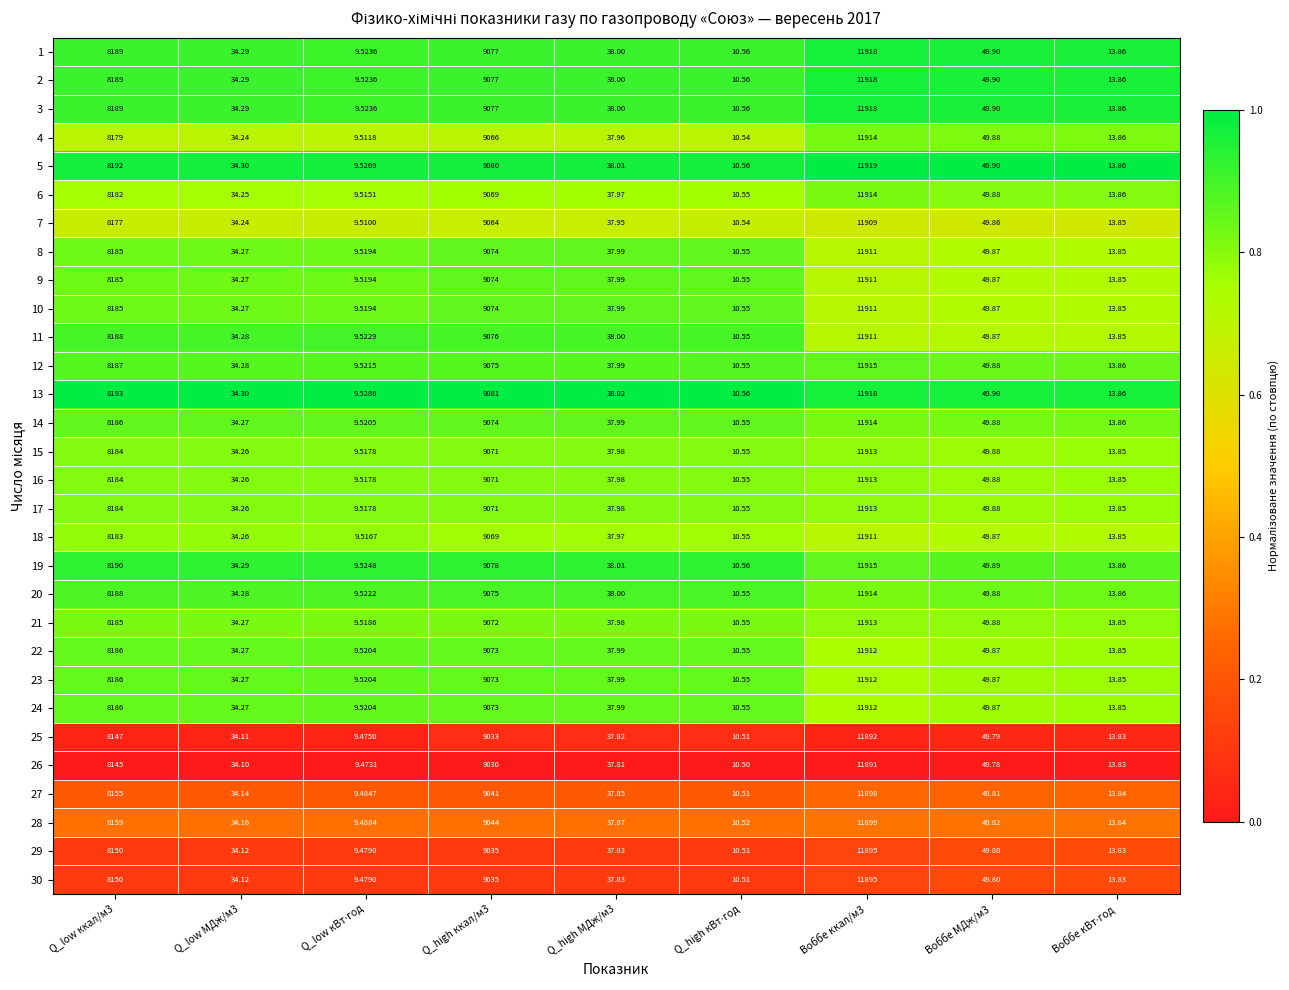

Reading left to right, what are all the values shown in this chart?

1: Q_low ккал/м3=8189.0	Q_low МДж/м3=34.3	Q_low кВт⋅год=9.5	Q_high ккал/м3=9077.0	Q_high МДж/м3=38.0	Q_high кВт⋅год=10.6	Воббе ккал/м3=11918.0	Воббе МДж/м3=49.9	Воббе кВт⋅год=13.9
2: Q_low ккал/м3=8189.0	Q_low МДж/м3=34.3	Q_low кВт⋅год=9.5	Q_high ккал/м3=9077.0	Q_high МДж/м3=38.0	Q_high кВт⋅год=10.6	Воббе ккал/м3=11918.0	Воббе МДж/м3=49.9	Воббе кВт⋅год=13.9
3: Q_low ккал/м3=8189.0	Q_low МДж/м3=34.3	Q_low кВт⋅год=9.5	Q_high ккал/м3=9077.0	Q_high МДж/м3=38.0	Q_high кВт⋅год=10.6	Воббе ккал/м3=11918.0	Воббе МДж/м3=49.9	Воббе кВт⋅год=13.9
4: Q_low ккал/м3=8179.0	Q_low МДж/м3=34.2	Q_low кВт⋅год=9.5	Q_high ккал/м3=9066.0	Q_high МДж/м3=38.0	Q_high кВт⋅год=10.5	Воббе ккал/м3=11914.0	Воббе МДж/м3=49.9	Воббе кВт⋅год=13.9
5: Q_low ккал/м3=8192.0	Q_low МДж/м3=34.3	Q_low кВт⋅год=9.5	Q_high ккал/м3=9080.0	Q_high МДж/м3=38.0	Q_high кВт⋅год=10.6	Воббе ккал/м3=11919.0	Воббе МДж/м3=49.9	Воббе кВт⋅год=13.9
6: Q_low ккал/м3=8182.0	Q_low МДж/м3=34.2	Q_low кВт⋅год=9.5	Q_high ккал/м3=9069.0	Q_high МДж/м3=38.0	Q_high кВт⋅год=10.6	Воббе ккал/м3=11914.0	Воббе МДж/м3=49.9	Воббе кВт⋅год=13.9
7: Q_low ккал/м3=8177.0	Q_low МДж/м3=34.2	Q_low кВт⋅год=9.5	Q_high ккал/м3=9064.0	Q_high МДж/м3=38.0	Q_high кВт⋅год=10.5	Воббе ккал/м3=11909.0	Воббе МДж/м3=49.9	Воббе кВт⋅год=13.8
8: Q_low ккал/м3=8185.0	Q_low МДж/м3=34.3	Q_low кВт⋅год=9.5	Q_high ккал/м3=9074.0	Q_high МДж/м3=38.0	Q_high кВт⋅год=10.6	Воббе ккал/м3=11911.0	Воббе МДж/м3=49.9	Воббе кВт⋅год=13.8
9: Q_low ккал/м3=8185.0	Q_low МДж/м3=34.3	Q_low кВт⋅год=9.5	Q_high ккал/м3=9074.0	Q_high МДж/м3=38.0	Q_high кВт⋅год=10.6	Воббе ккал/м3=11911.0	Воббе МДж/м3=49.9	Воббе кВт⋅год=13.8
10: Q_low ккал/м3=8185.0	Q_low МДж/м3=34.3	Q_low кВт⋅год=9.5	Q_high ккал/м3=9074.0	Q_high МДж/м3=38.0	Q_high кВт⋅год=10.6	Воббе ккал/м3=11911.0	Воббе МДж/м3=49.9	Воббе кВт⋅год=13.8
11: Q_low ккал/м3=8188.0	Q_low МДж/м3=34.3	Q_low кВт⋅год=9.5	Q_high ккал/м3=9076.0	Q_high МДж/м3=38.0	Q_high кВт⋅год=10.6	Воббе ккал/м3=11911.0	Воббе МДж/м3=49.9	Воббе кВт⋅год=13.8
12: Q_low ккал/м3=8187.0	Q_low МДж/м3=34.3	Q_low кВт⋅год=9.5	Q_high ккал/м3=9075.0	Q_high МДж/м3=38.0	Q_high кВт⋅год=10.6	Воббе ккал/м3=11915.0	Воббе МДж/м3=49.9	Воббе кВт⋅год=13.9
13: Q_low ккал/м3=8193.0	Q_low МДж/м3=34.3	Q_low кВт⋅год=9.5	Q_high ккал/м3=9081.0	Q_high МДж/м3=38.0	Q_high кВт⋅год=10.6	Воббе ккал/м3=11918.0	Воббе МДж/м3=49.9	Воббе кВт⋅год=13.9
14: Q_low ккал/м3=8186.0	Q_low МДж/м3=34.3	Q_low кВт⋅год=9.5	Q_high ккал/м3=9074.0	Q_high МДж/м3=38.0	Q_high кВт⋅год=10.6	Воббе ккал/м3=11914.0	Воббе МДж/м3=49.9	Воббе кВт⋅год=13.9
15: Q_low ккал/м3=8184.0	Q_low МДж/м3=34.3	Q_low кВт⋅год=9.5	Q_high ккал/м3=9071.0	Q_high МДж/м3=38.0	Q_high кВт⋅год=10.6	Воббе ккал/м3=11913.0	Воббе МДж/м3=49.9	Воббе кВт⋅год=13.8
16: Q_low ккал/м3=8184.0	Q_low МДж/м3=34.3	Q_low кВт⋅год=9.5	Q_high ккал/м3=9071.0	Q_high МДж/м3=38.0	Q_high кВт⋅год=10.6	Воббе ккал/м3=11913.0	Воббе МДж/м3=49.9	Воббе кВт⋅год=13.8
17: Q_low ккал/м3=8184.0	Q_low МДж/м3=34.3	Q_low кВт⋅год=9.5	Q_high ккал/м3=9071.0	Q_high МДж/м3=38.0	Q_high кВт⋅год=10.6	Воббе ккал/м3=11913.0	Воббе МДж/м3=49.9	Воббе кВт⋅год=13.8
18: Q_low ккал/м3=8183.0	Q_low МДж/м3=34.3	Q_low кВт⋅год=9.5	Q_high ккал/м3=9069.0	Q_high МДж/м3=38.0	Q_high кВт⋅год=10.6	Воббе ккал/м3=11911.0	Воббе МДж/м3=49.9	Воббе кВт⋅год=13.8
19: Q_low ккал/м3=8190.0	Q_low МДж/м3=34.3	Q_low кВт⋅год=9.5	Q_high ккал/м3=9078.0	Q_high МДж/м3=38.0	Q_high кВт⋅год=10.6	Воббе ккал/м3=11915.0	Воббе МДж/м3=49.9	Воббе кВт⋅год=13.9
20: Q_low ккал/м3=8188.0	Q_low МДж/м3=34.3	Q_low кВт⋅год=9.5	Q_high ккал/м3=9075.0	Q_high МДж/м3=38.0	Q_high кВт⋅год=10.6	Воббе ккал/м3=11914.0	Воббе МДж/м3=49.9	Воббе кВт⋅год=13.9
21: Q_low ккал/м3=8185.0	Q_low МДж/м3=34.3	Q_low кВт⋅год=9.5	Q_high ккал/м3=9072.0	Q_high МДж/м3=38.0	Q_high кВт⋅год=10.6	Воббе ккал/м3=11913.0	Воббе МДж/м3=49.9	Воббе кВт⋅год=13.8
22: Q_low ккал/м3=8186.0	Q_low МДж/м3=34.3	Q_low кВт⋅год=9.5	Q_high ккал/м3=9073.0	Q_high МДж/м3=38.0	Q_high кВт⋅год=10.6	Воббе ккал/м3=11912.0	Воббе МДж/м3=49.9	Воббе кВт⋅год=13.8
23: Q_low ккал/м3=8186.0	Q_low МДж/м3=34.3	Q_low кВт⋅год=9.5	Q_high ккал/м3=9073.0	Q_high МДж/м3=38.0	Q_high кВт⋅год=10.6	Воббе ккал/м3=11912.0	Воббе МДж/м3=49.9	Воббе кВт⋅год=13.8
24: Q_low ккал/м3=8186.0	Q_low МДж/м3=34.3	Q_low кВт⋅год=9.5	Q_high ккал/м3=9073.0	Q_high МДж/м3=38.0	Q_high кВт⋅год=10.6	Воббе ккал/м3=11912.0	Воббе МДж/м3=49.9	Воббе кВт⋅год=13.8
25: Q_low ккал/м3=8147.0	Q_low МДж/м3=34.1	Q_low кВт⋅год=9.5	Q_high ккал/м3=9033.0	Q_high МДж/м3=37.8	Q_high кВт⋅год=10.5	Воббе ккал/м3=11892.0	Воббе МДж/м3=49.8	Воббе кВт⋅год=13.8
26: Q_low ккал/м3=8145.0	Q_low МДж/м3=34.1	Q_low кВт⋅год=9.5	Q_high ккал/м3=9030.0	Q_high МДж/м3=37.8	Q_high кВт⋅год=10.5	Воббе ккал/м3=11891.0	Воббе МДж/м3=49.8	Воббе кВт⋅год=13.8
27: Q_low ккал/м3=8155.0	Q_low МДж/м3=34.1	Q_low кВт⋅год=9.5	Q_high ккал/м3=9041.0	Q_high МДж/м3=37.9	Q_high кВт⋅год=10.5	Воббе ккал/м3=11898.0	Воббе МДж/м3=49.8	Воббе кВт⋅год=13.8
28: Q_low ккал/м3=8159.0	Q_low МДж/м3=34.2	Q_low кВт⋅год=9.5	Q_high ккал/м3=9044.0	Q_high МДж/м3=37.9	Q_high кВт⋅год=10.5	Воббе ккал/м3=11899.0	Воббе МДж/м3=49.8	Воббе кВт⋅год=13.8
29: Q_low ккал/м3=8150.0	Q_low МДж/м3=34.1	Q_low кВт⋅год=9.5	Q_high ккал/м3=9035.0	Q_high МДж/м3=37.8	Q_high кВт⋅год=10.5	Воббе ккал/м3=11895.0	Воббе МДж/м3=49.8	Воббе кВт⋅год=13.8
30: Q_low ккал/м3=8150.0	Q_low МДж/м3=34.1	Q_low кВт⋅год=9.5	Q_high ккал/м3=9035.0	Q_high МДж/м3=37.8	Q_high кВт⋅год=10.5	Воббе ккал/м3=11895.0	Воббе МДж/м3=49.8	Воббе кВт⋅год=13.8